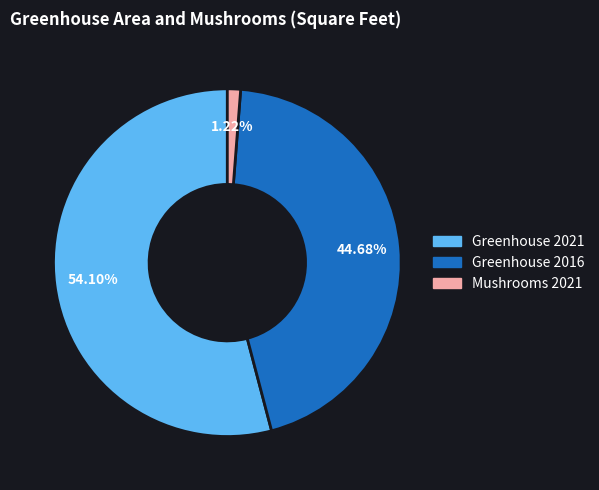

Is there a majority slice in this chart?

Yes